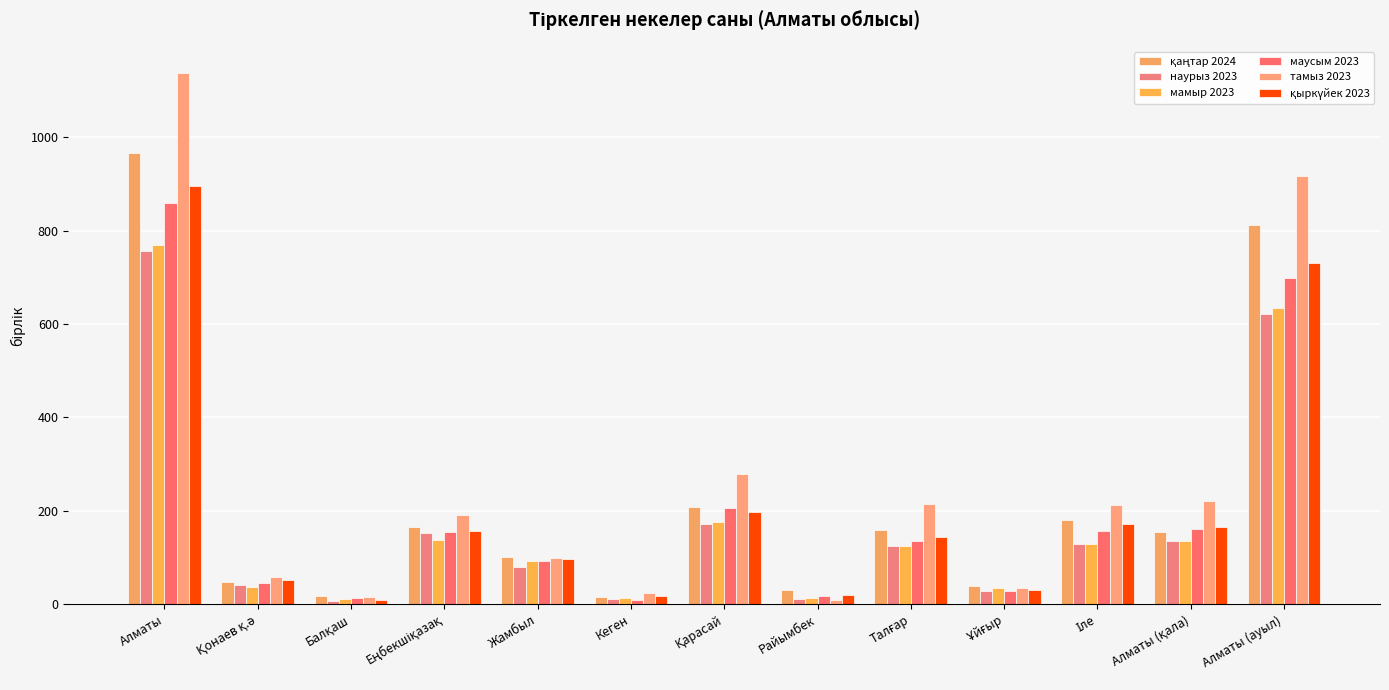

List the labels in order of маусым 2023 value, largest first.

Алматы, Алматы (ауыл), Қарасай, Алматы (қала), Іле, Еңбекшіқазақ, Талғар, Жамбыл, Қонаев қ.ә, Ұйғыр, Райымбек, Балқаш, Кеген